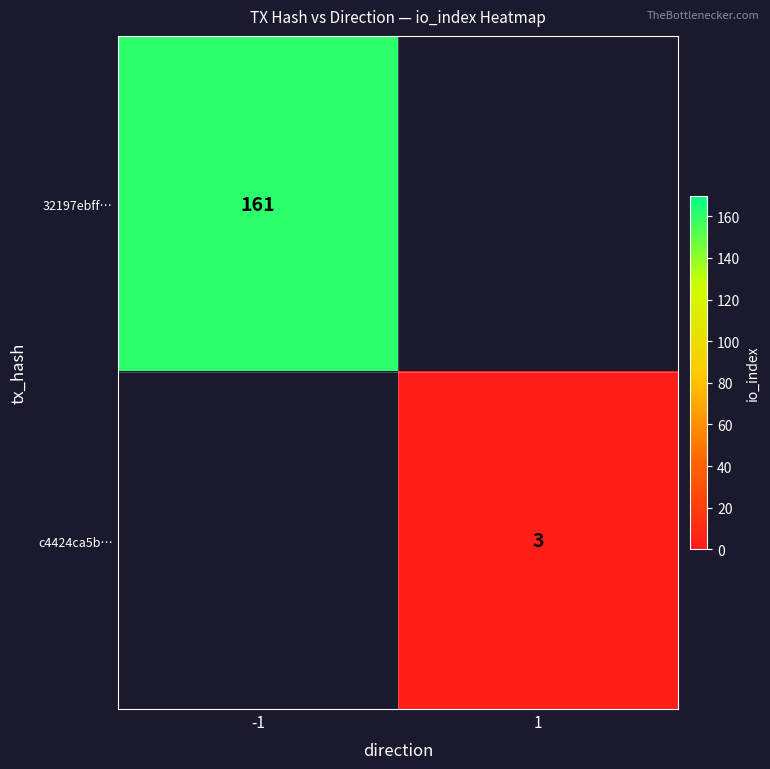

The c4424ca5b… series shows 1 at 1. True or false?

False